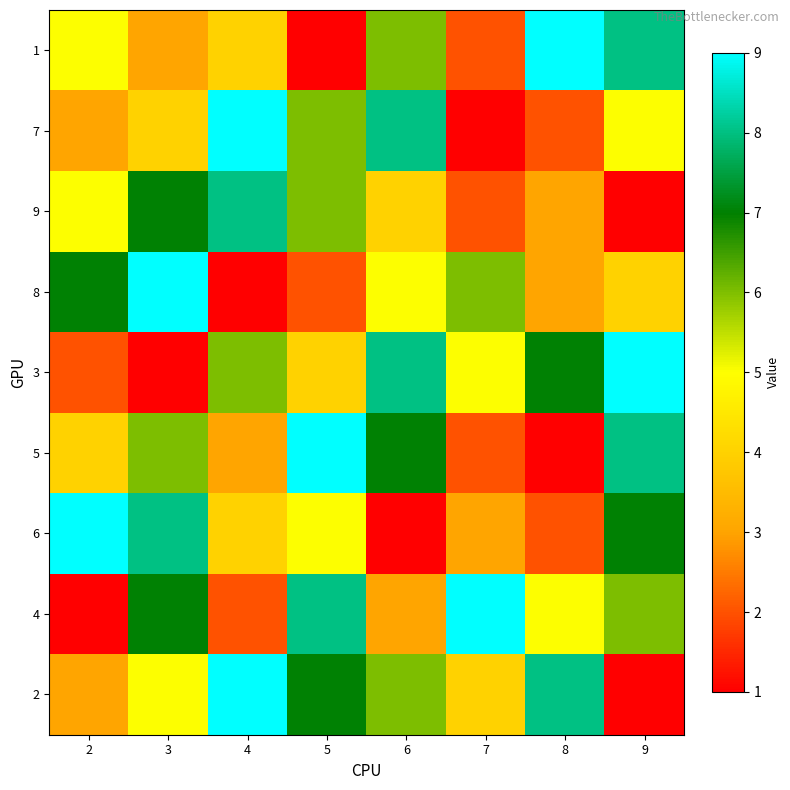

At which category is the sum across all series the highest?

3